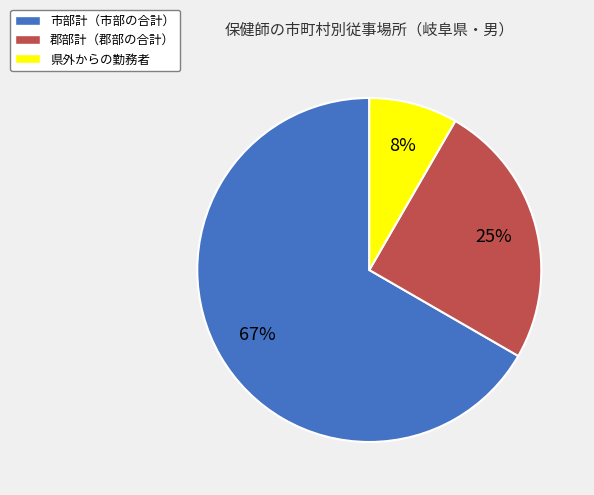

Is there any slice that represents more than half of the pie?

Yes